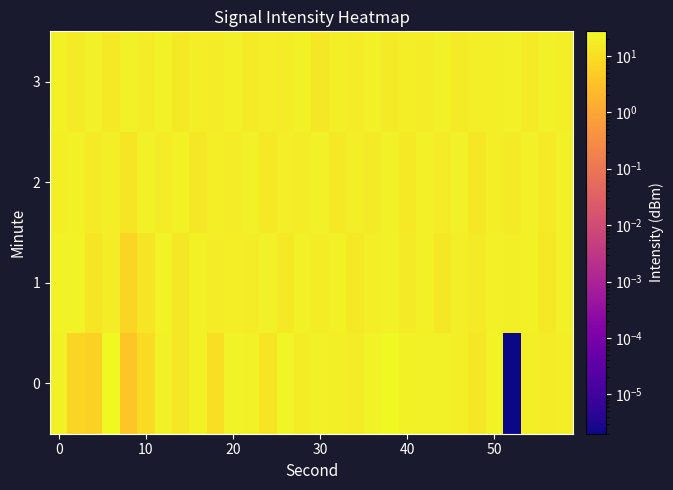

At how many categories does at least one series exceed 8?

30